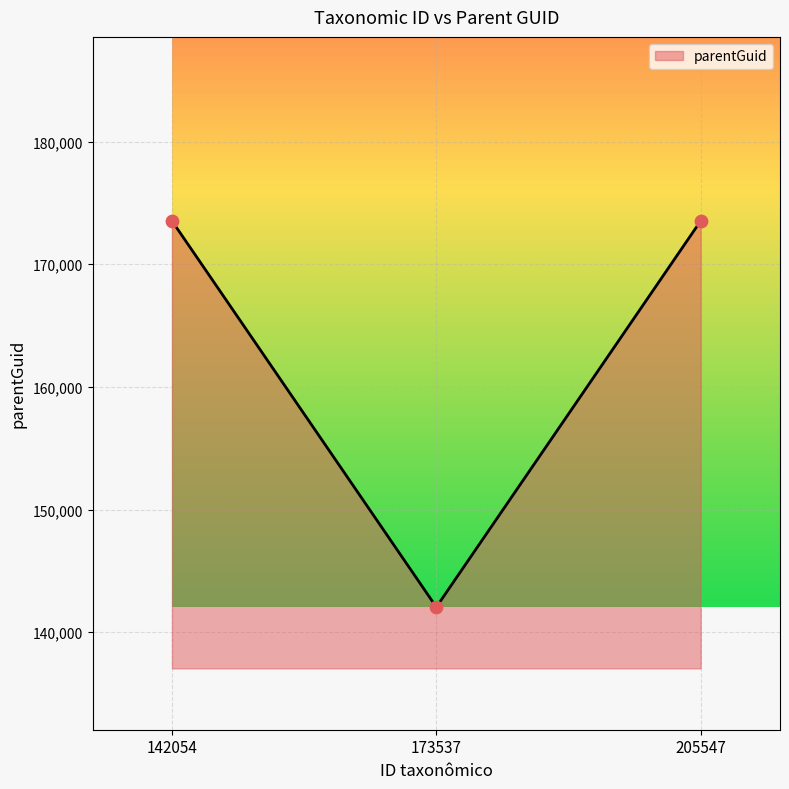

What is the change in value from 173537 to 205547?

+31481